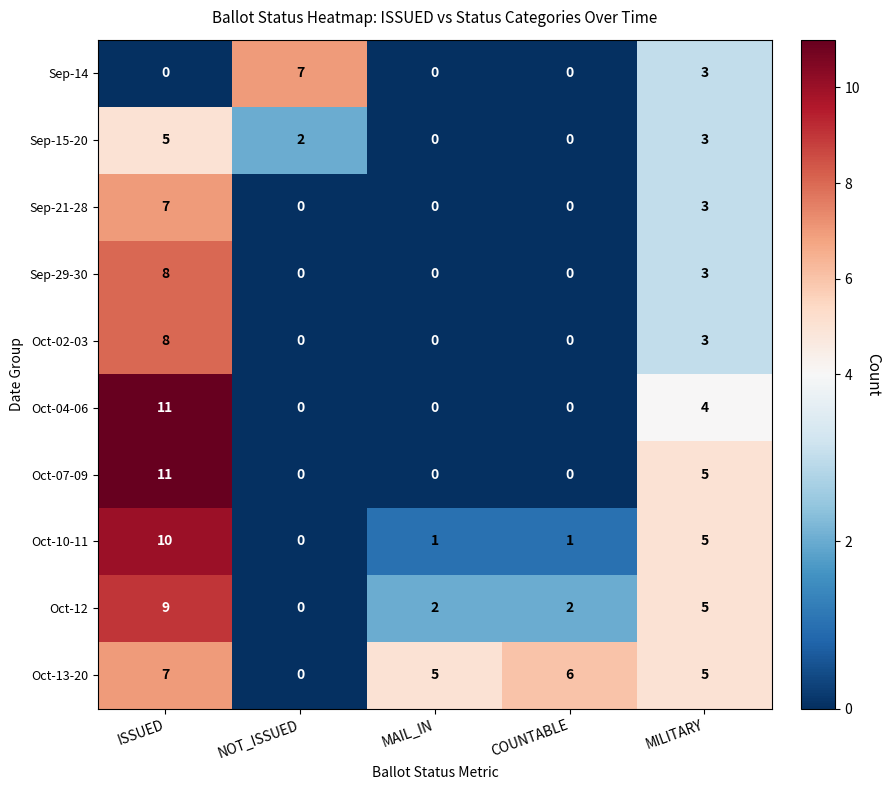

Which series changed the most between NOT_ISSUED and MAIL_IN?

Sep-14